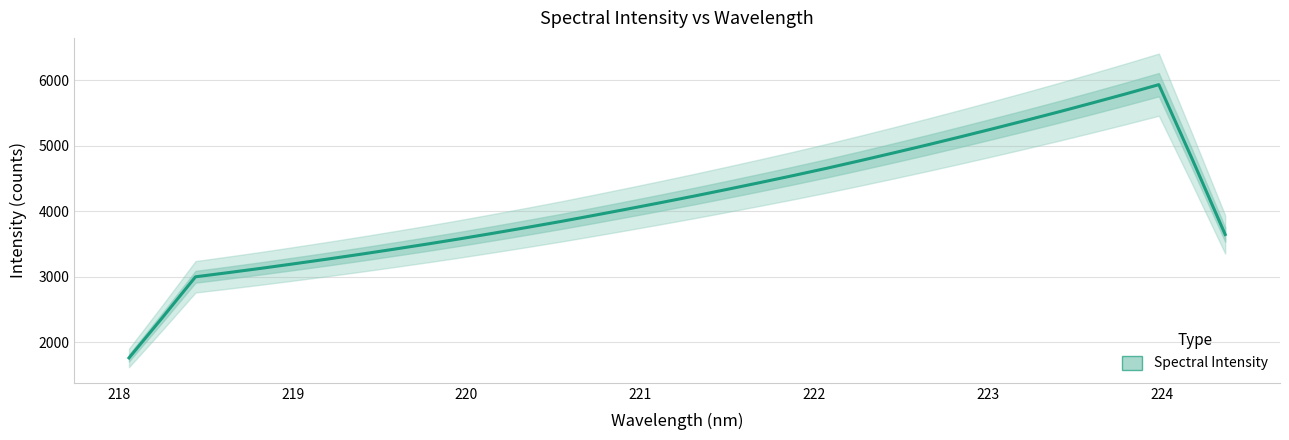

What is the difference between the maximum and minimum values?

4170.5